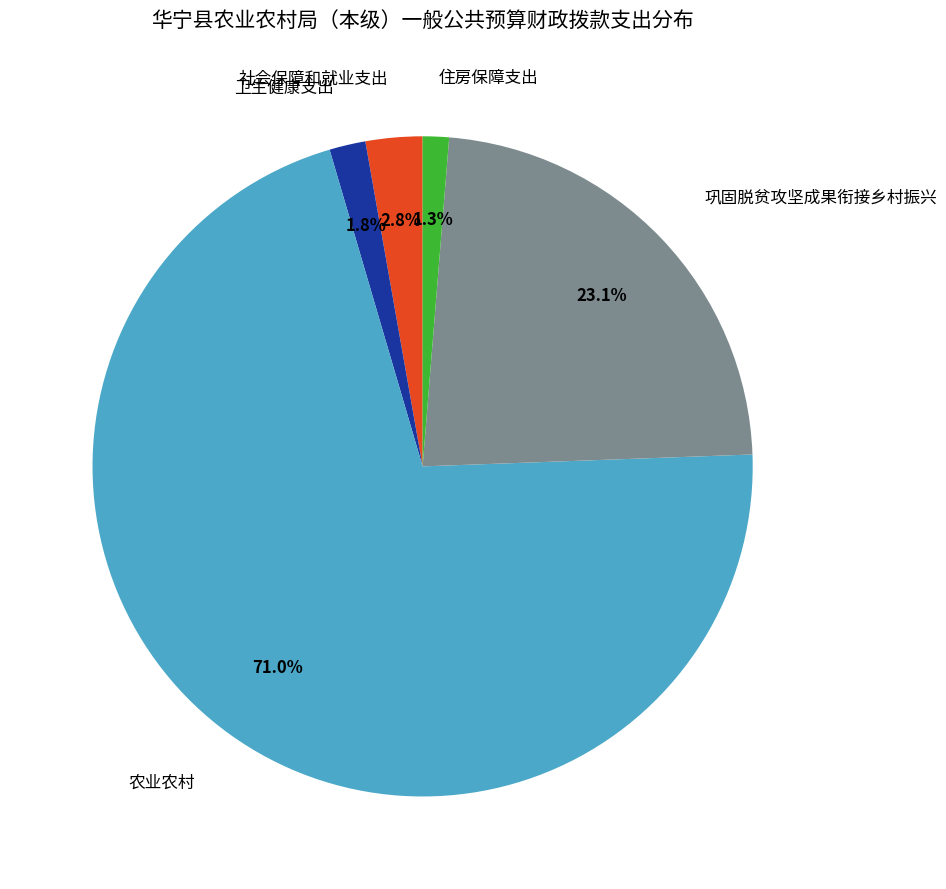

What percentage is the 住房保障支出 slice, to the nearest percent?

1%